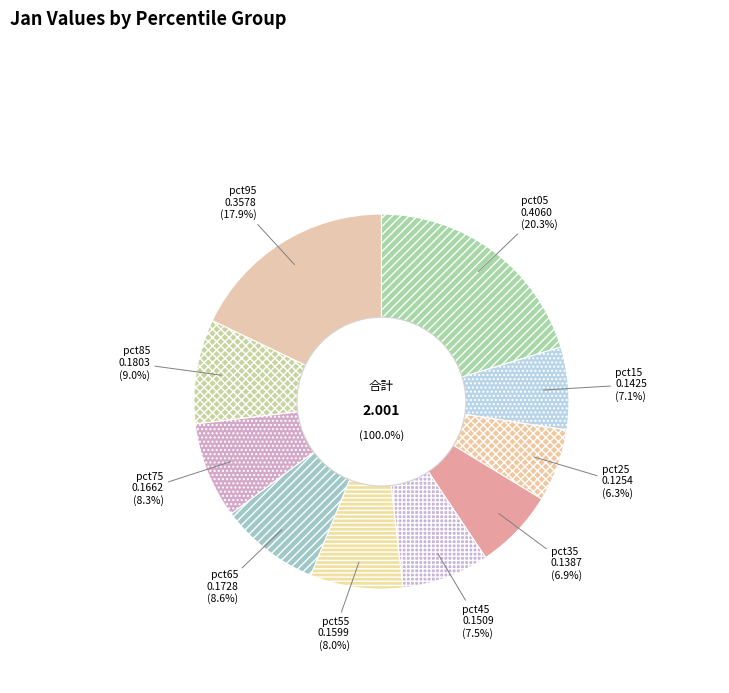

Which category has the smallest portion of the pie?

pct25